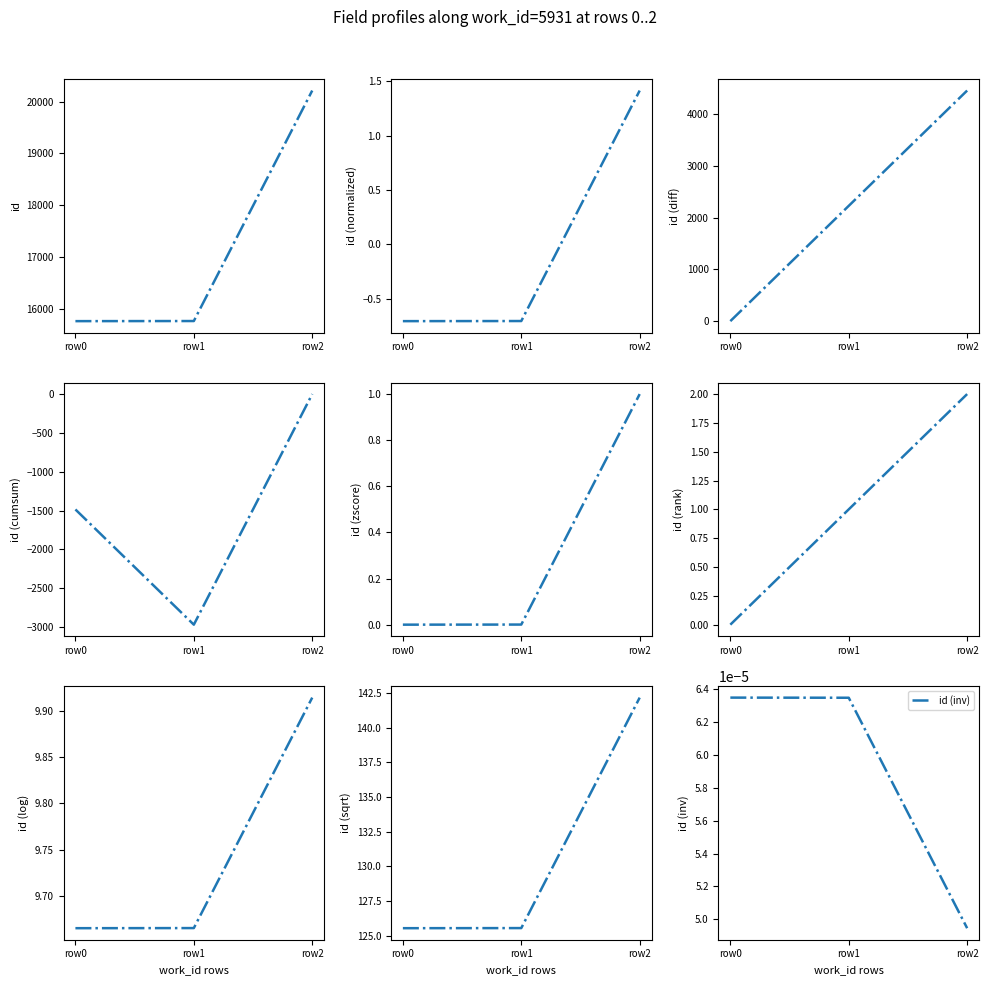

Where is id (inv) nearest to the value 0?

row2